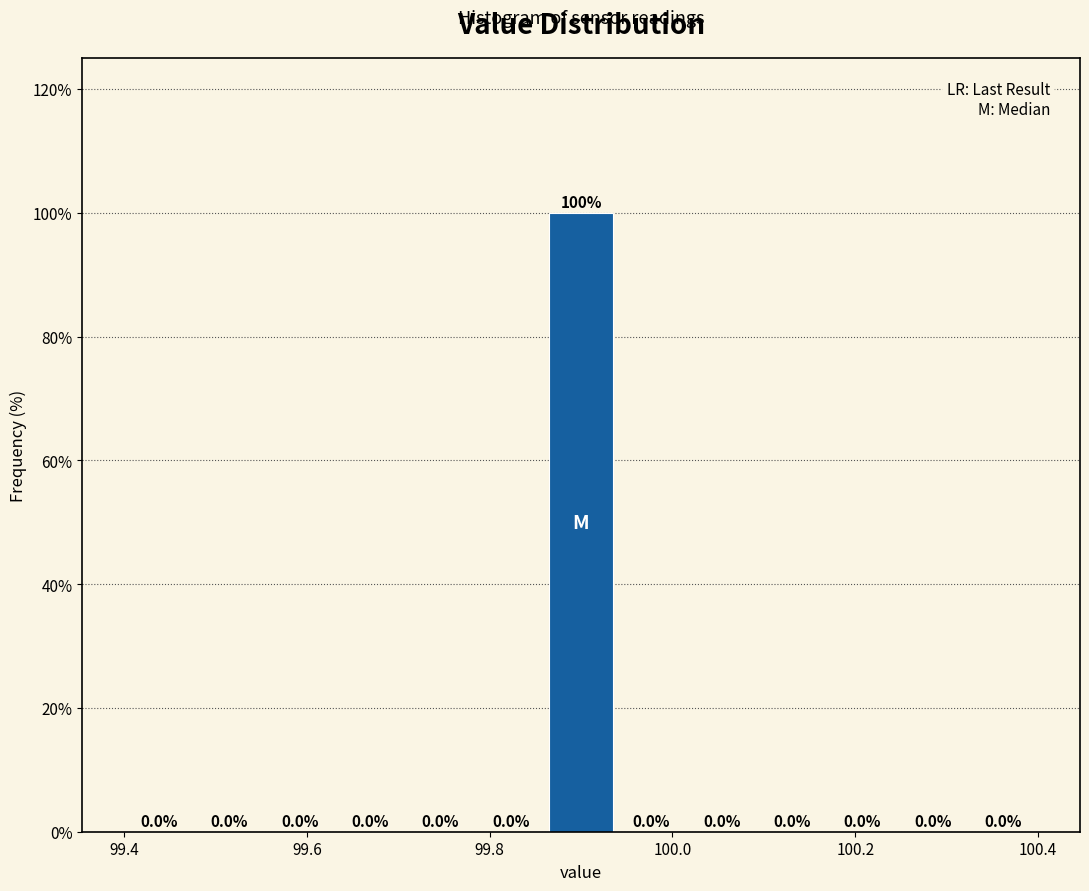

Read against the x-axis, roughly where is the centre of the tallest bar?

99.90